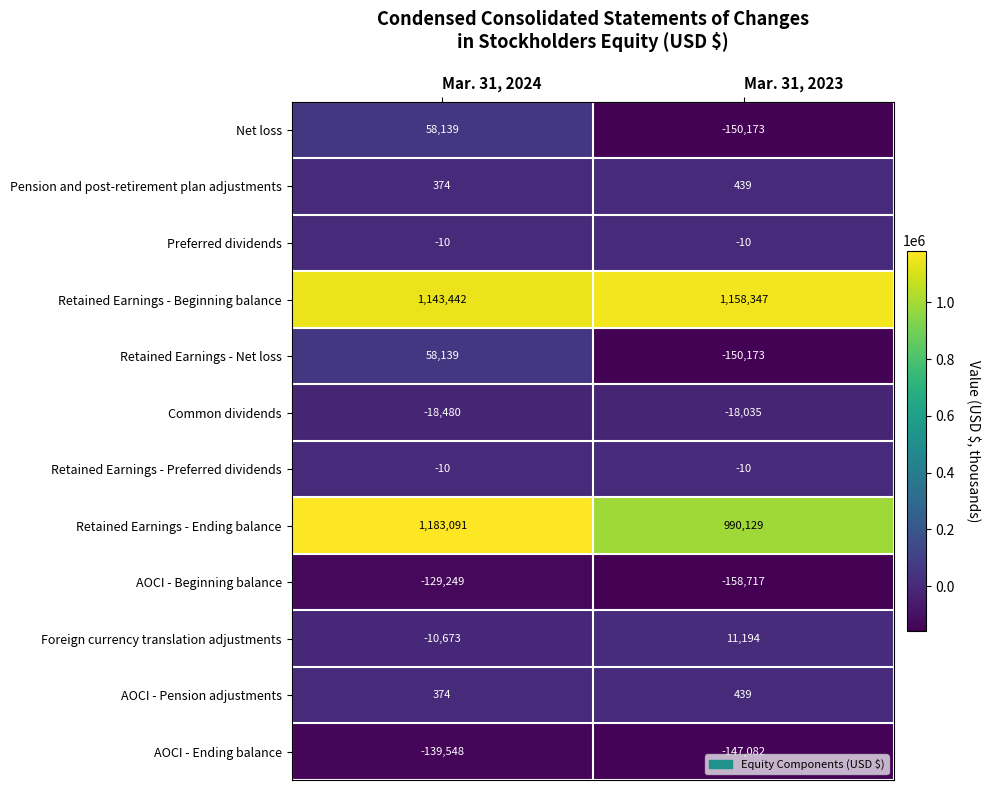

Where is Retained Earnings - Net loss nearest to the value -46017?

Mar. 31, 2024